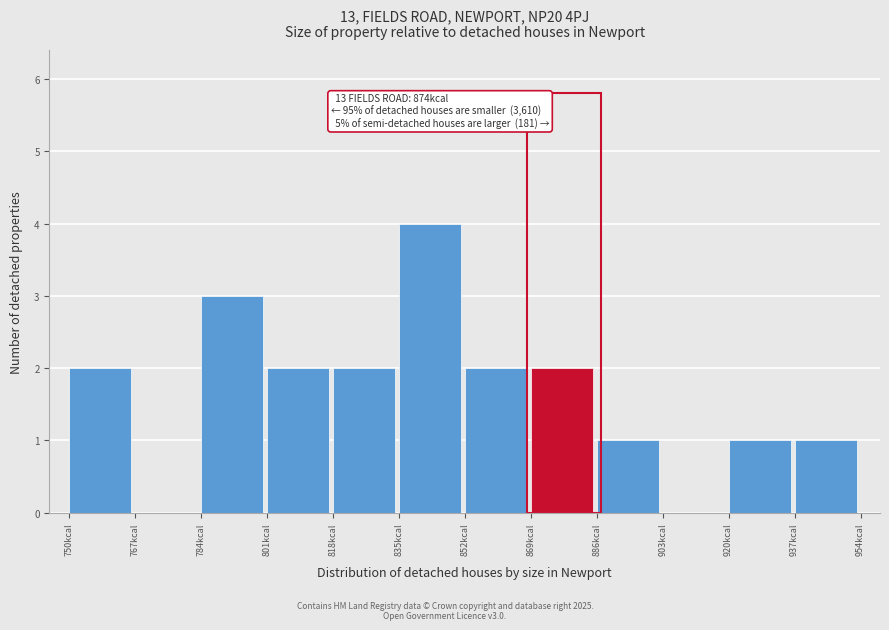

Over which range of the x-axis is the bar tallest?

835 to 852